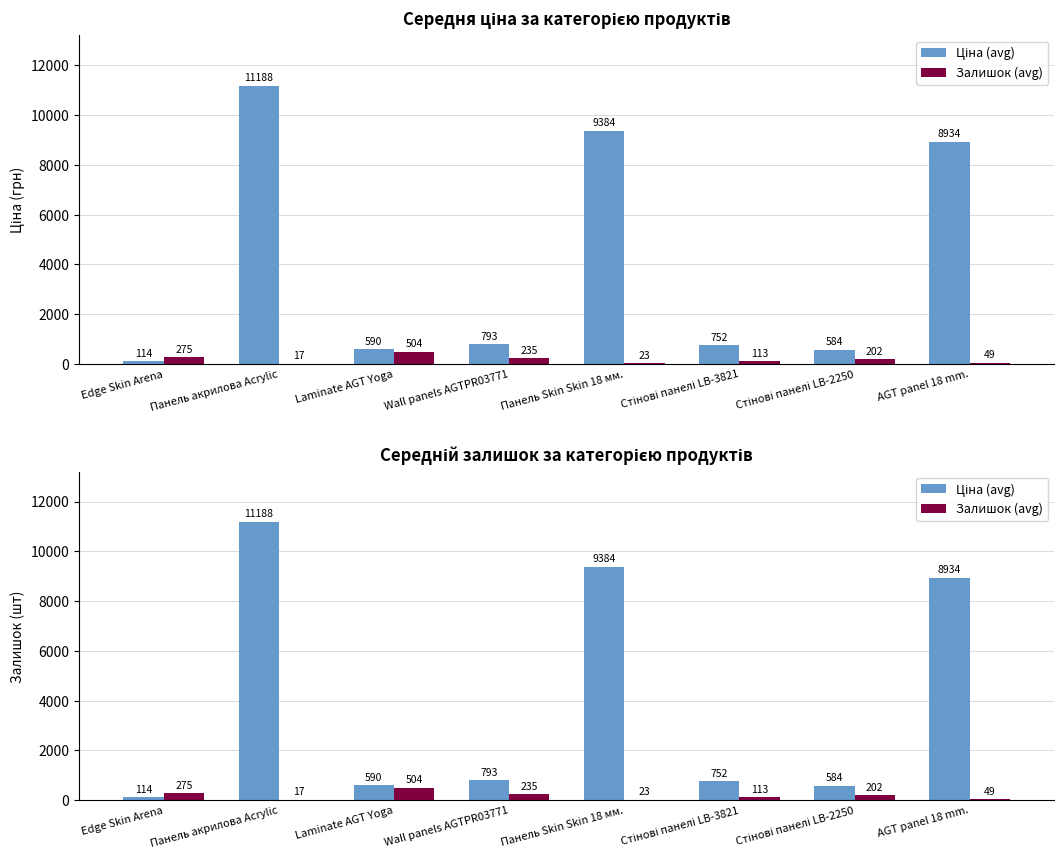

At which category does the chart reach its minimum across all series?

Панель акрилова Acrylic